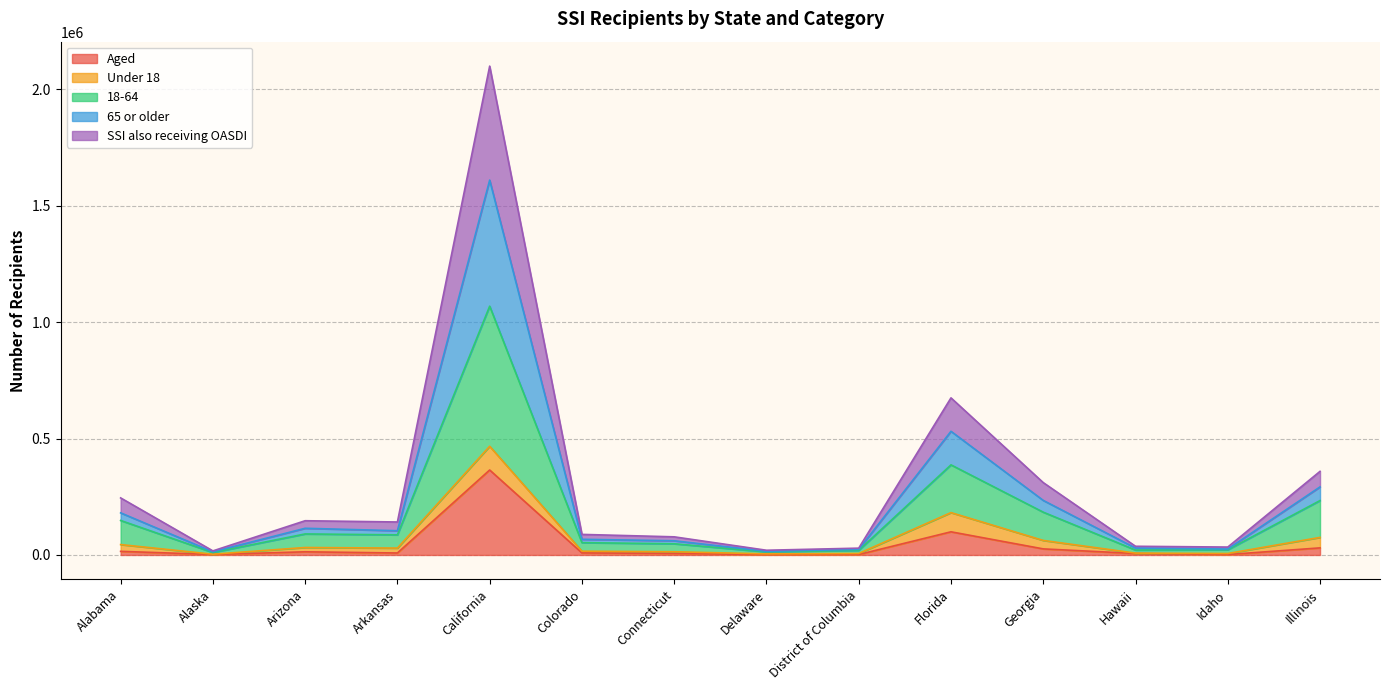

Where is the first local minimum for Aged?

Alaska